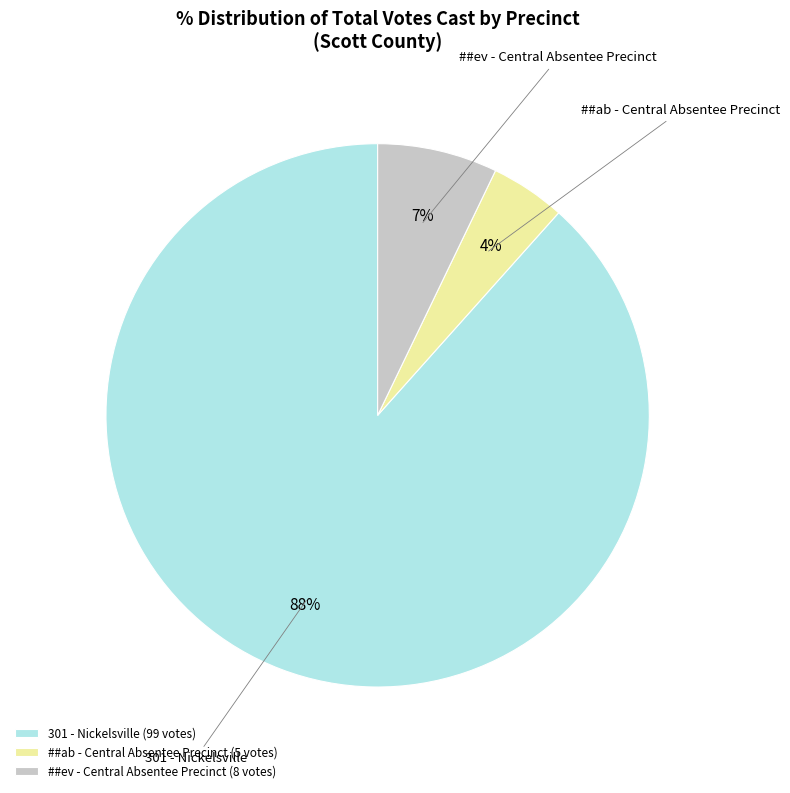

Rank the categories by value from highest to lowest.

301 - Nickelsville (99 votes), ##ev - Central Absentee Precinct (8 votes), ##ab - Central Absentee Precinct (5 votes)